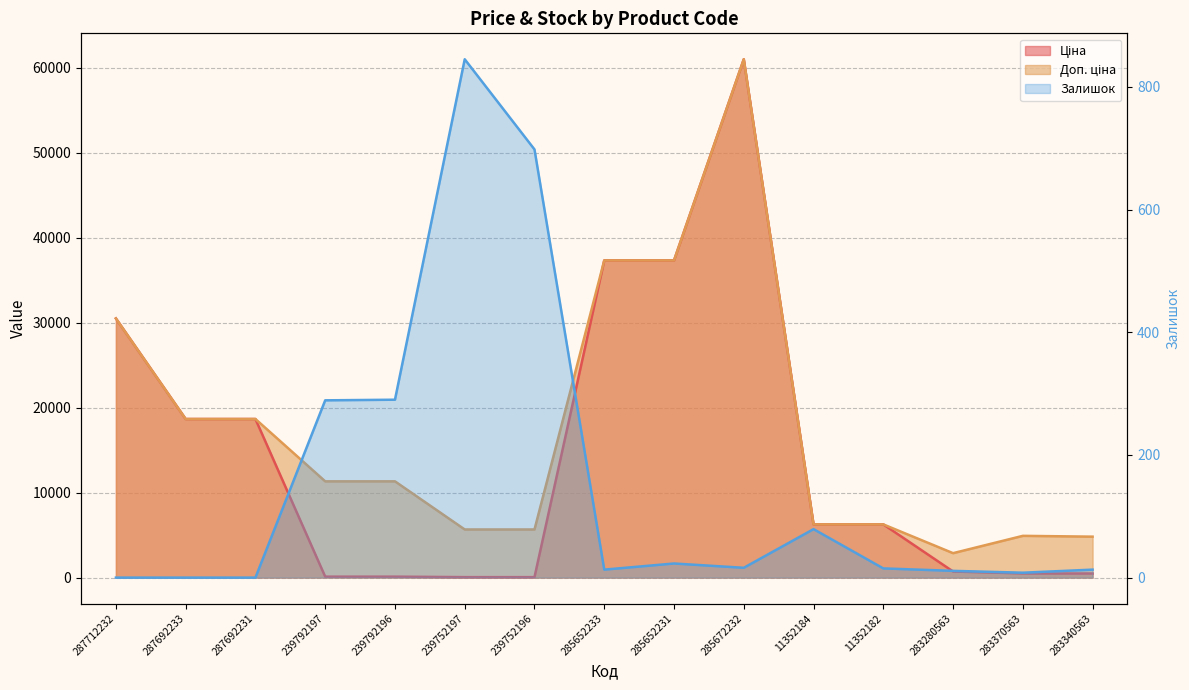

List the labels in order of Доп. ціна value, smallest first.

283280563, 283340563, 283370563, 239752197, 239752196, 11352184, 11352182, 239792197, 239792196, 287692233, 287692231, 287712232, 285652233, 285652231, 285672232